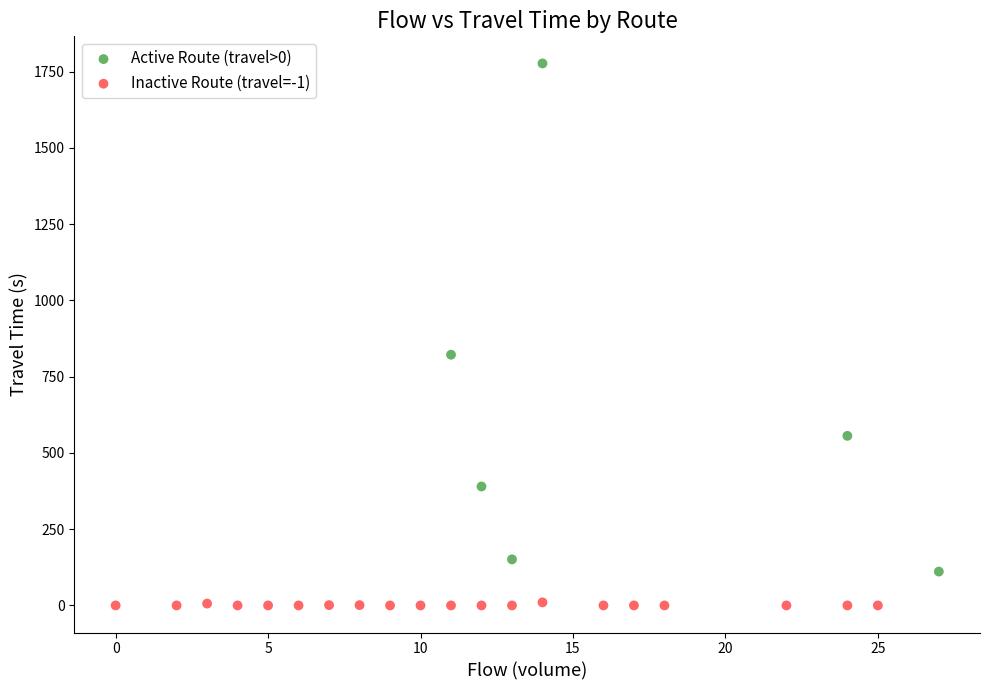

Which series reaches the maximum Y coordinate?

Active Route (travel>0)